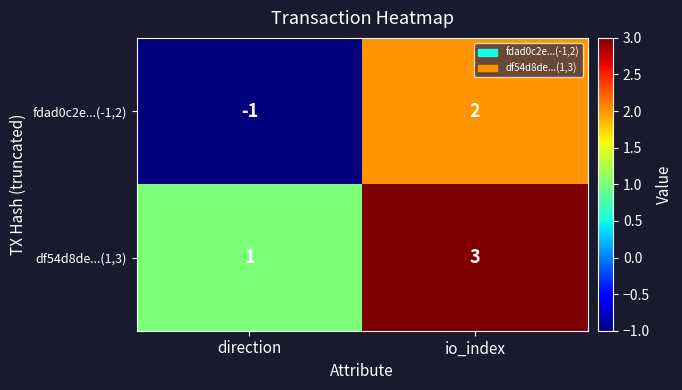

Where is fdad0c2e...(-1,2) nearest to the value 0?

direction